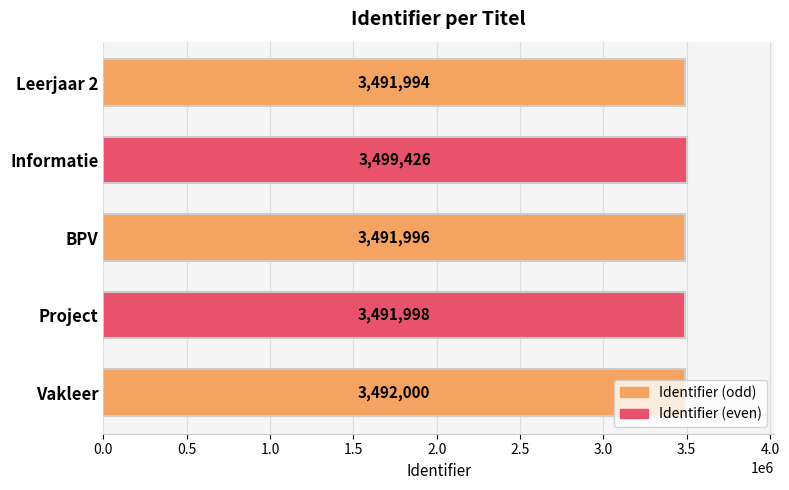

What is the label of the 2nd bar from the top?

Informatie